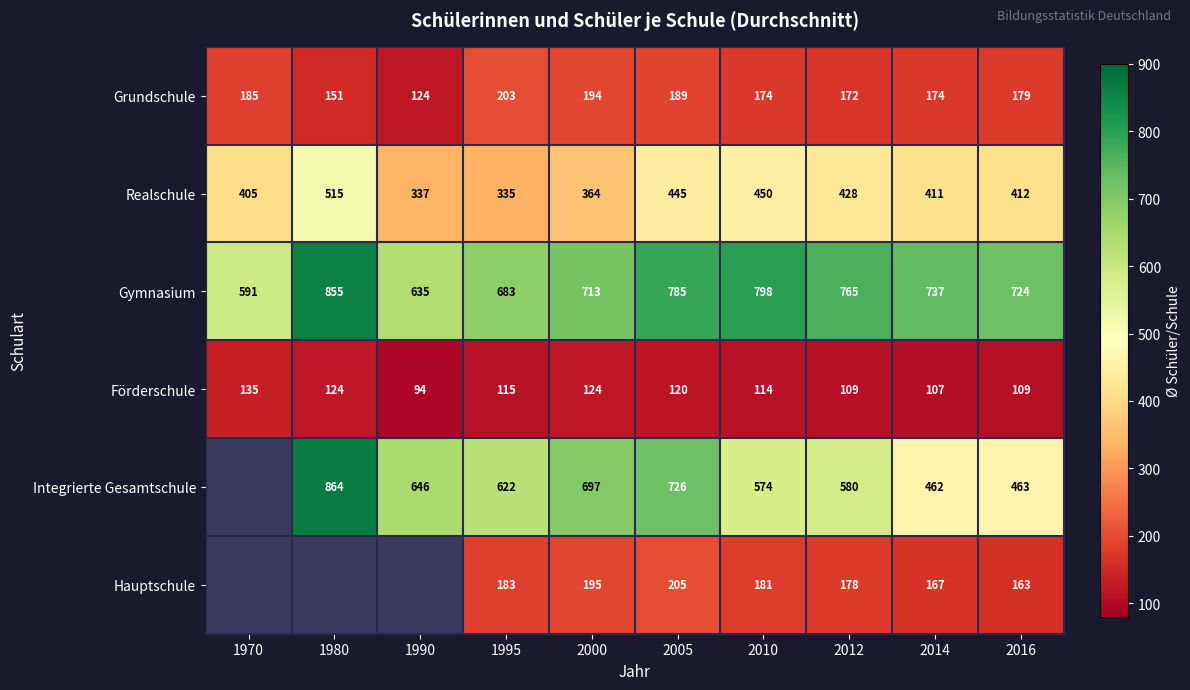

Which series changed the most between 2012 and 2016?

Integrierte Gesamtschule